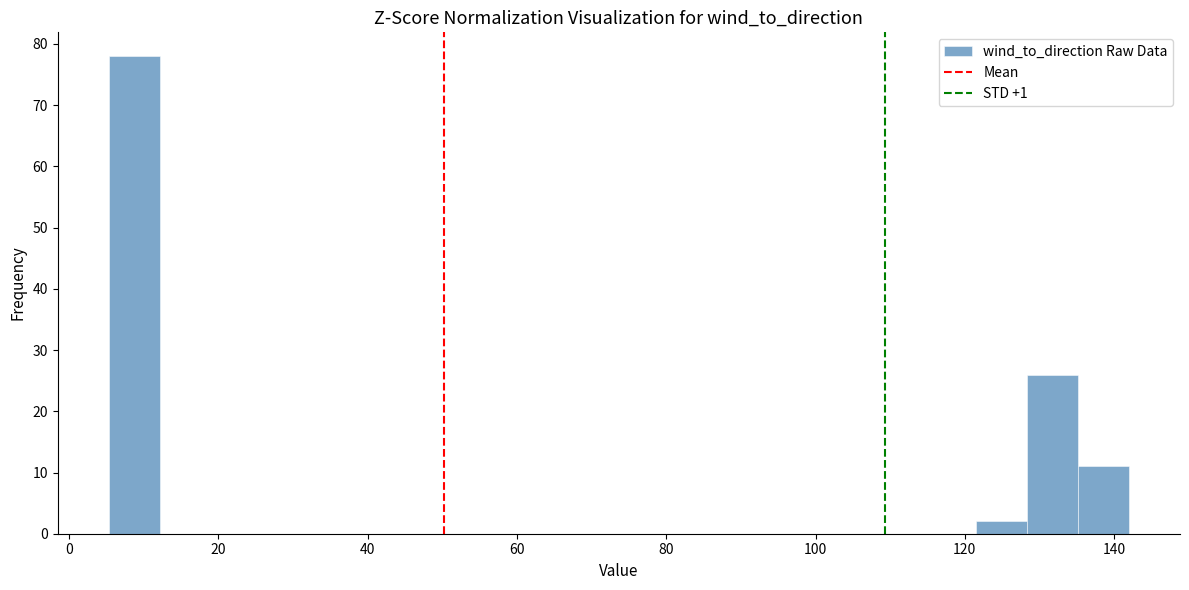

Read against the x-axis, roughly where is the centre of the tallest bar?

8